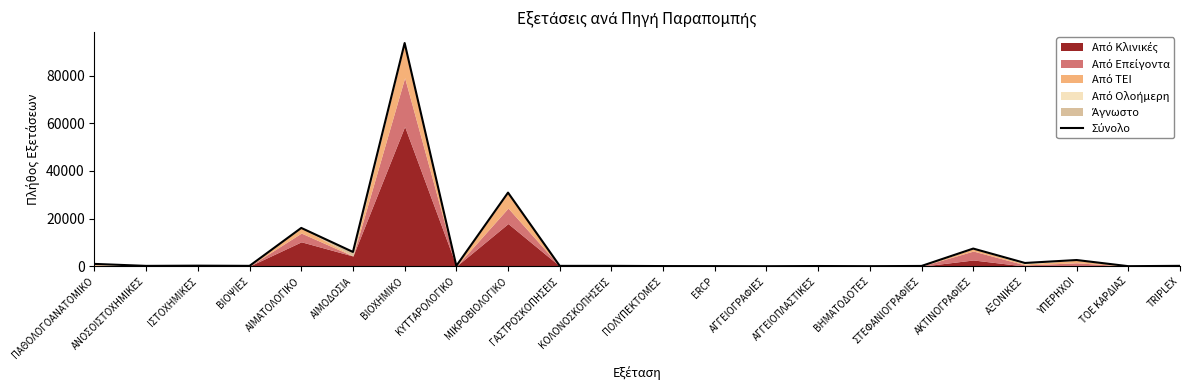

What is the average value?

7292